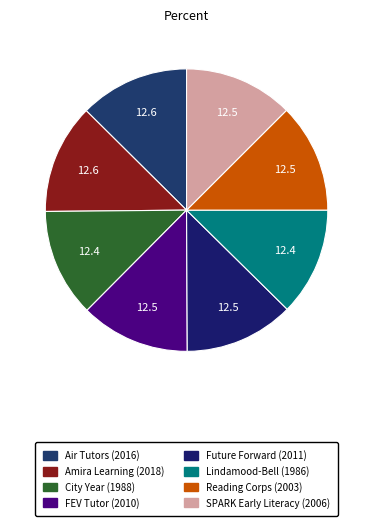

What is the largest slice in the pie chart?

Amira Learning